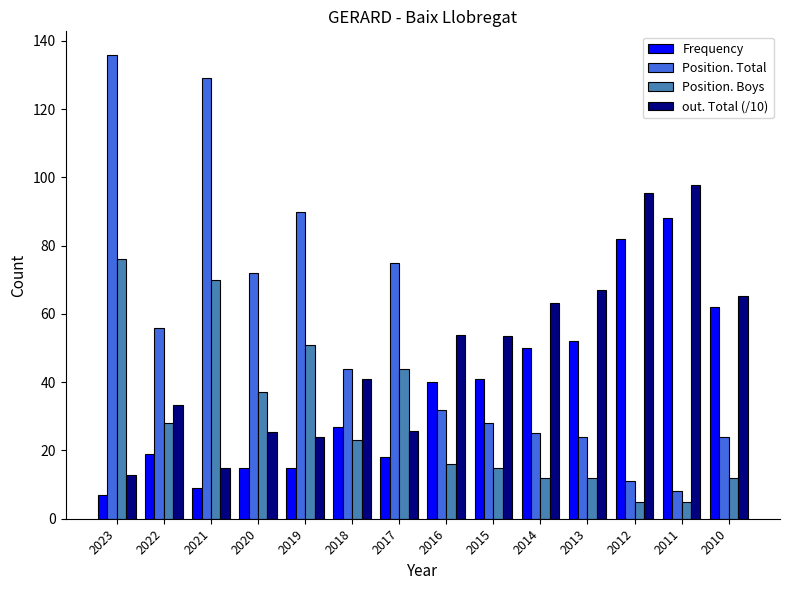

At 2012, list the series in order from smallest to largest.

Position. Boys, Position. Total, Frequency, out. Total (/10)